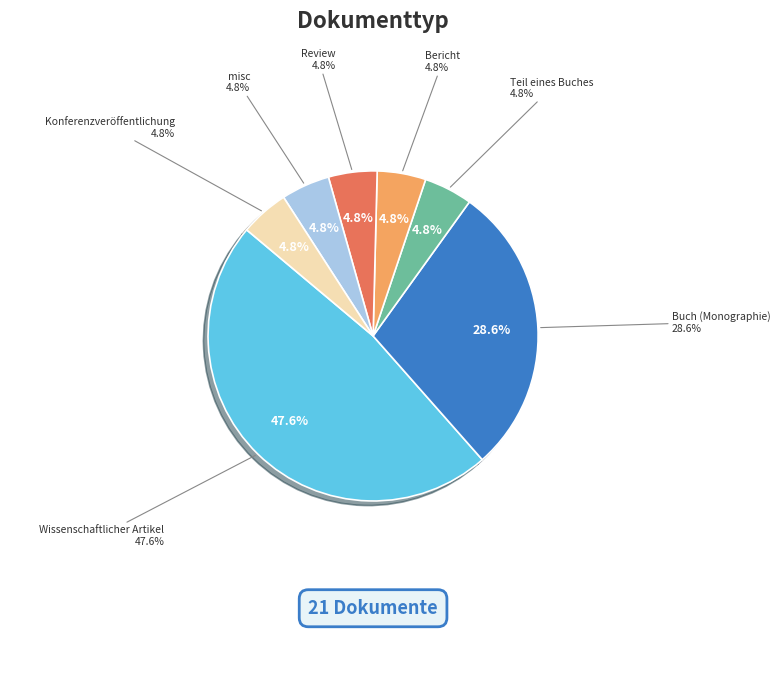

Is it true that Konferenzveröffentlichung is 5% of the pie?

True